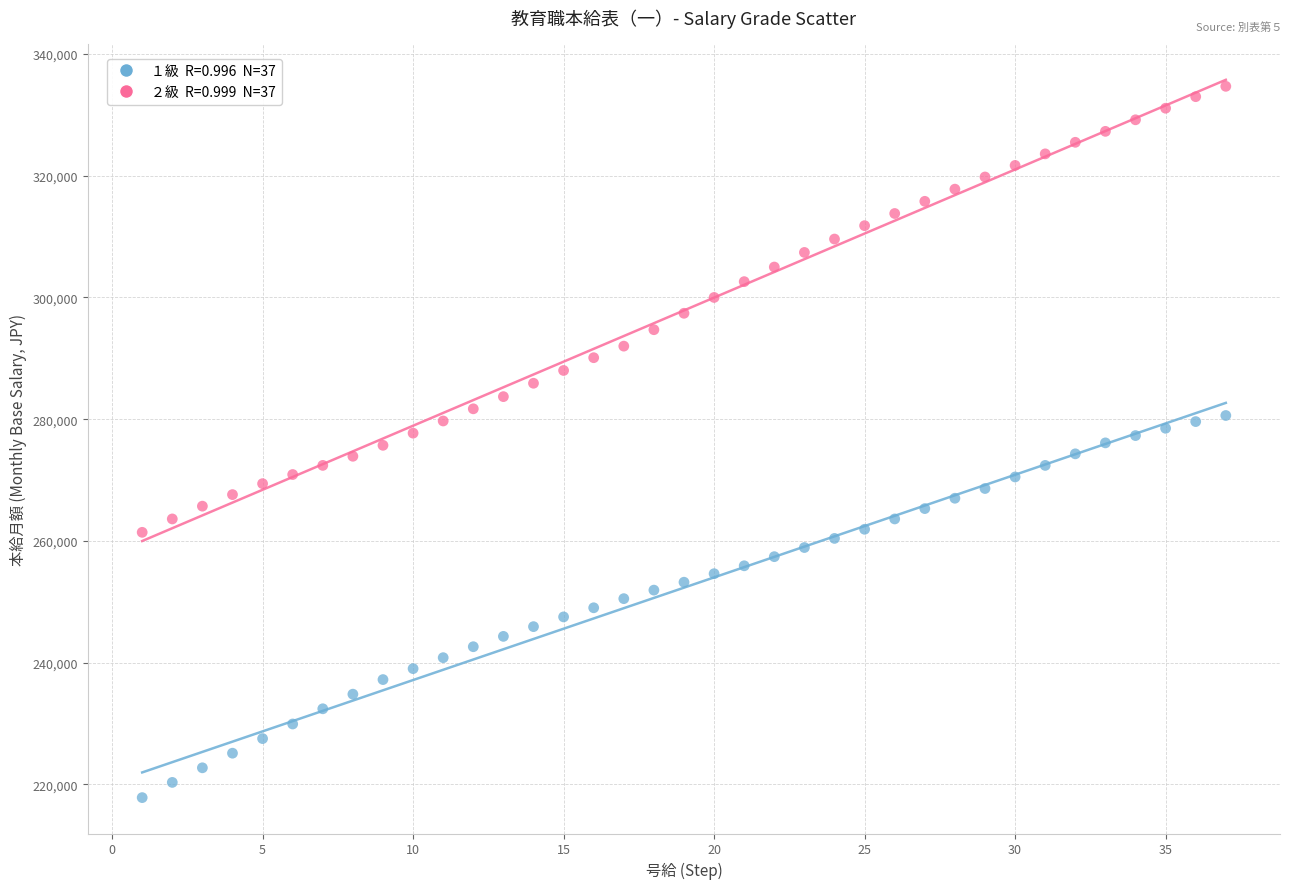

Across all data points, what is the range of X values (max minus min)?

36